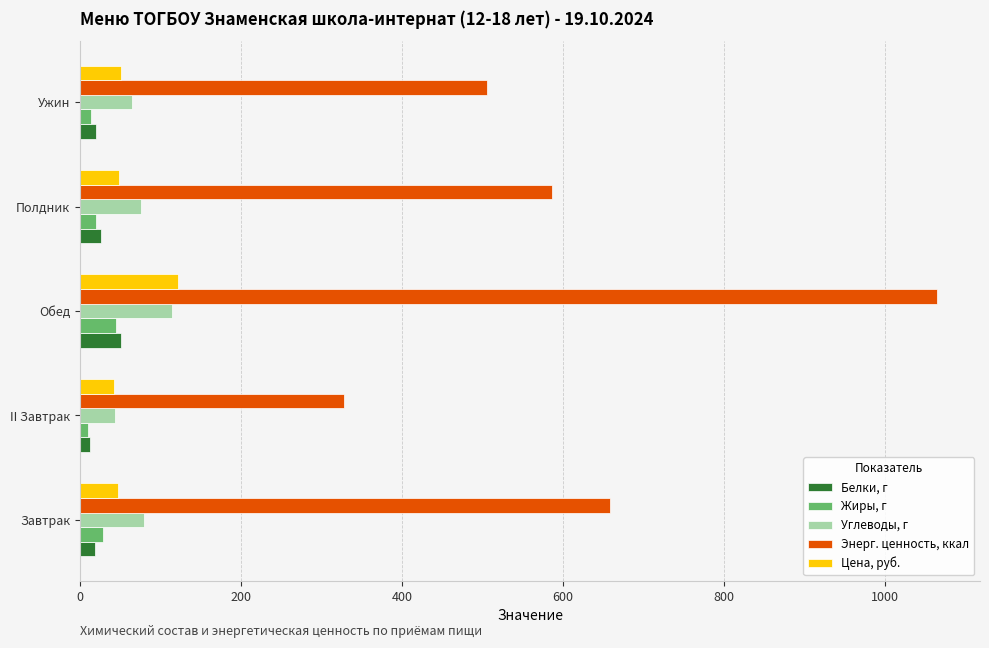

What is the average value of the Цена, руб. series?

62.3